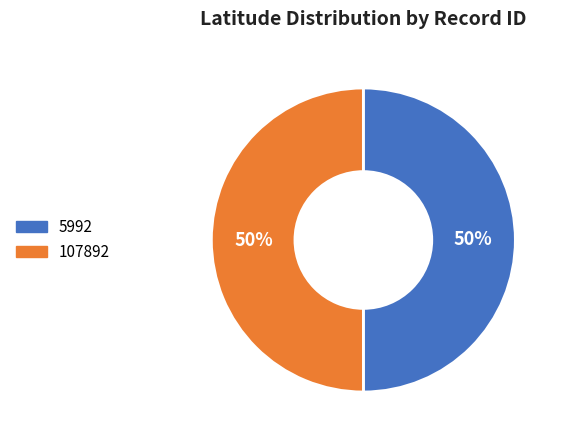

Approximately how many times larger is the value at 5992 compared to 107892?

1.0